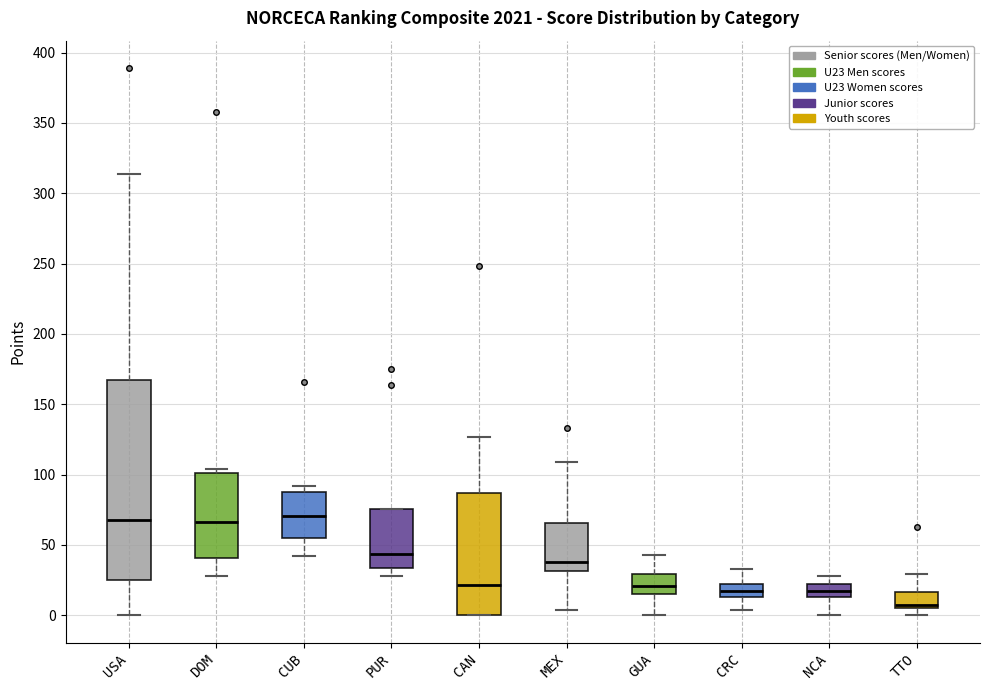

Reading left to right, transcribe this box plot: for each box, give where its median line is, the range the box spans, and where its two whiskers end, as read against the y-axis. The values are not printed on the chart, so give them approximately, as read against the axis.

USA: median 70, box 25 to 165, whiskers 0 to 315
DOM: median 65, box 40 to 100, whiskers 30 to 105
CUB: median 70, box 55 to 90, whiskers 40 to 90 (just above the box's upper edge)
PUR: median 45, box 35 to 75, whiskers 30 to 75
CAN: median 20, box 0 to 85, whiskers 0 to 125
MEX: median 40, box 30 to 65, whiskers 5 to 110
GUA: median 20, box 15 to 30, whiskers 0 to 45
CRC: median 20, box 15 to 25, whiskers 5 to 35
NCA: median 20 (inside the box), box 15 to 20, whiskers 0 to 30
TTO: median 5 (just above the box's lower edge), box 5 to 15, whiskers 0 to 30